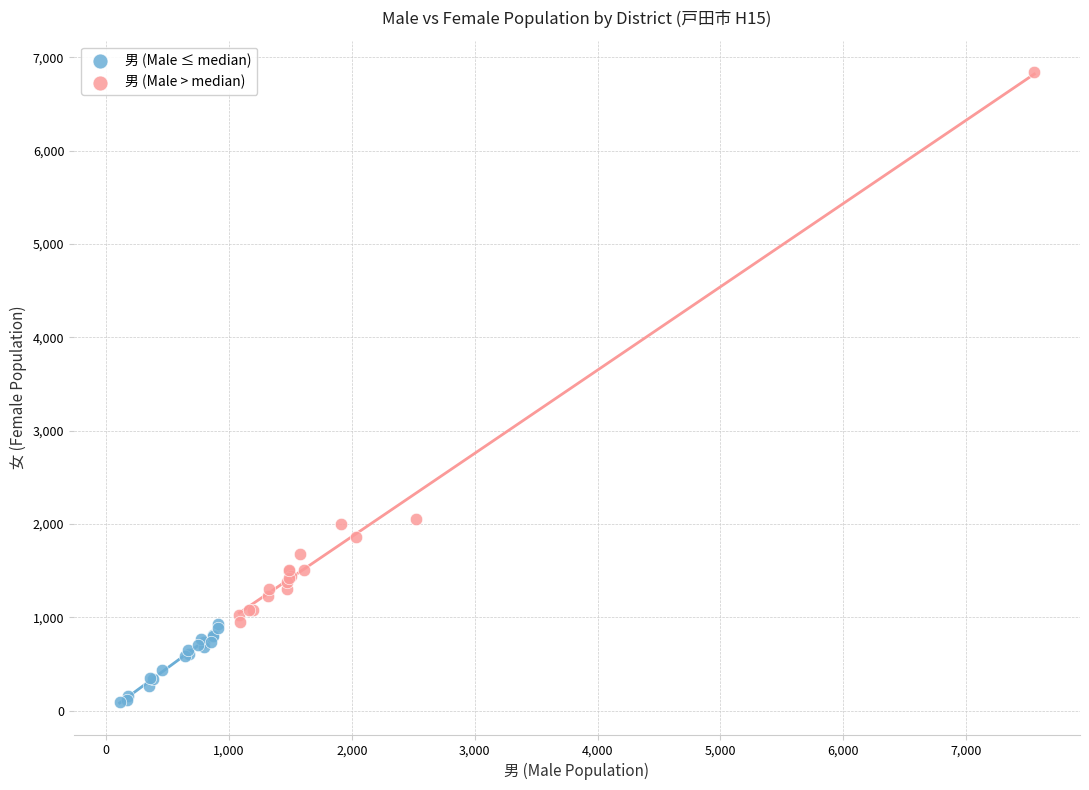

Which series contains the lowest Y value?

男 (Male ≤ median)